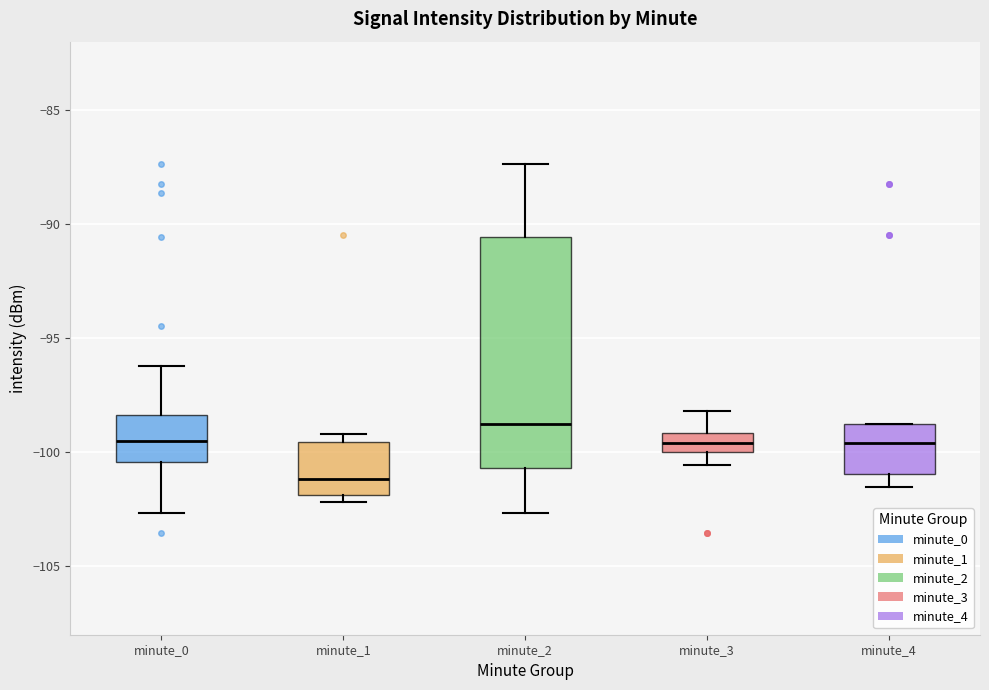

Reading left to right, transcribe this box plot: for each box, give where its median line is, the range the box spans, and where its two whiskers end, as read against the y-axis. The values are not printed on the chart, so give them approximately, as read against the axis.

minute_0: median -99.5, box -100.5 to -98.5, whiskers -102.5 to -96.0
minute_1: median -101.0, box -102.0 to -99.5, whiskers -102.0 (just below the box's lower edge) to -99.0
minute_2: median -98.5, box -100.5 to -90.5, whiskers -102.5 to -87.5
minute_3: median -99.5, box -100.0 to -99.0, whiskers -100.5 to -98.0
minute_4: median -99.5, box -101.0 to -99.0, whiskers -101.5 to -99.0